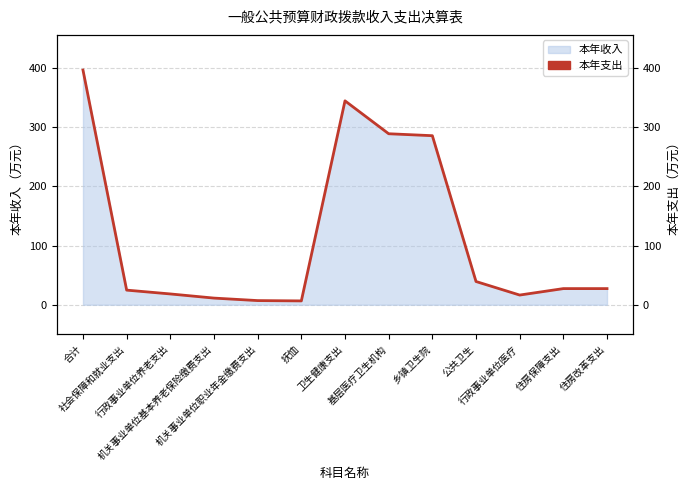

What position from the right is 乡镇卫生院?

5